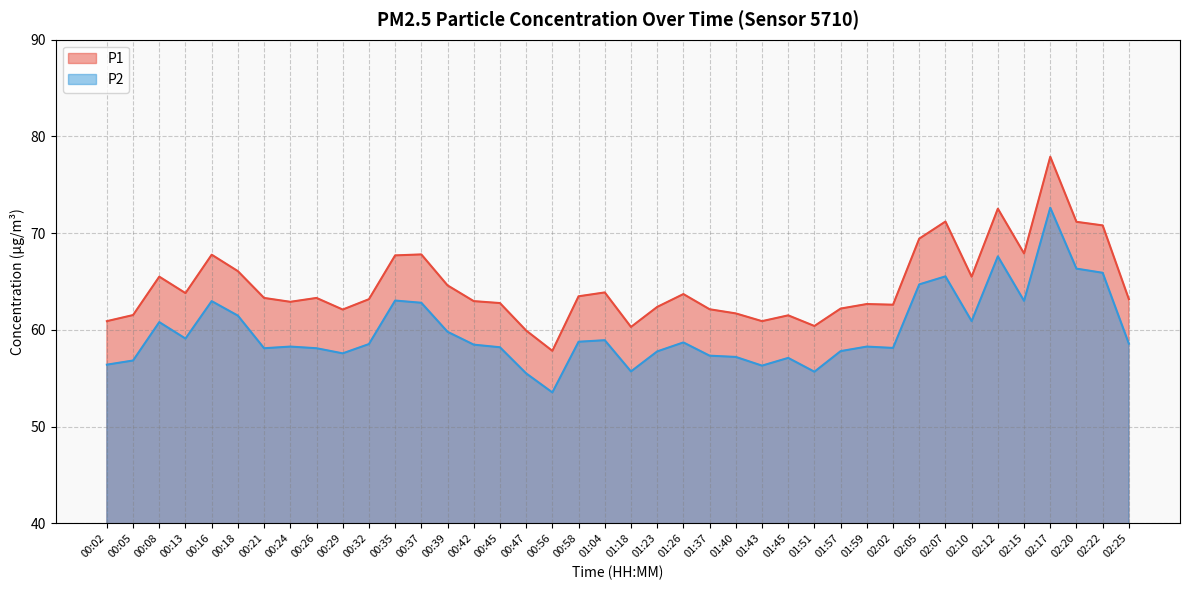

True or false: P2 and P1 cross at least once.

False